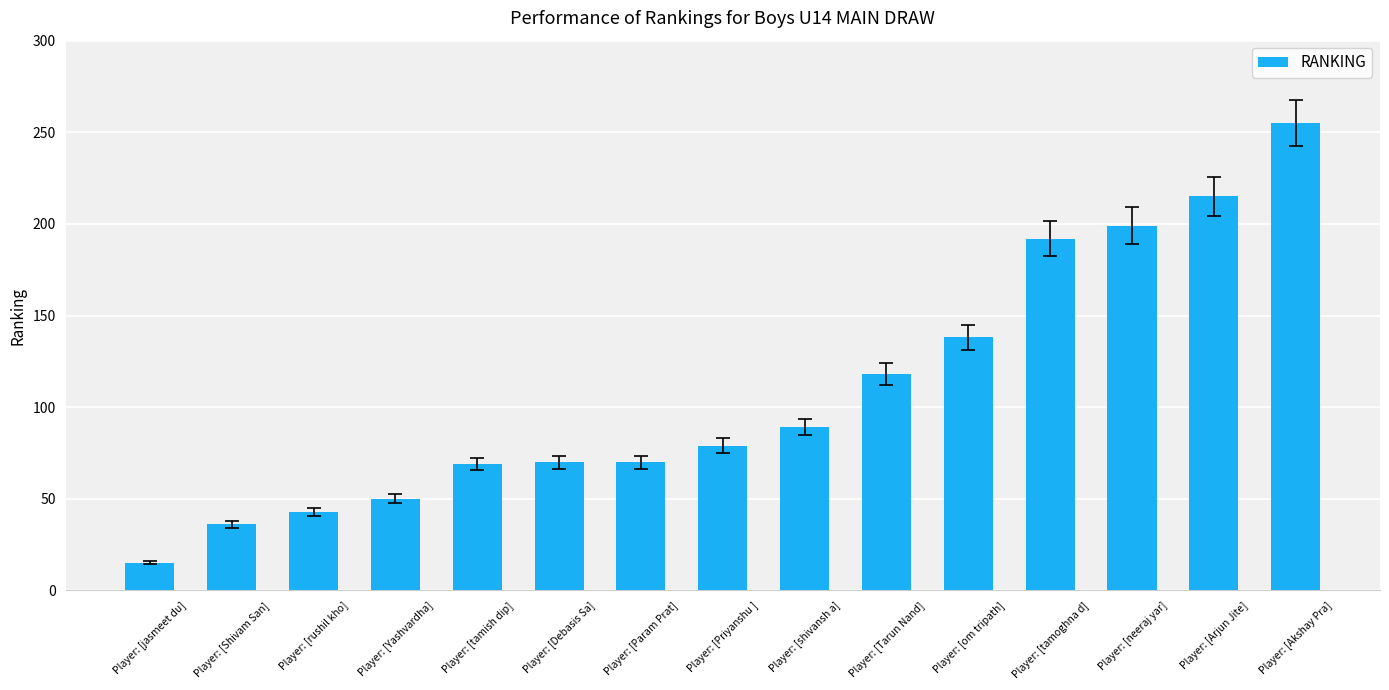

What is the value of the 8th bar from the left?

79